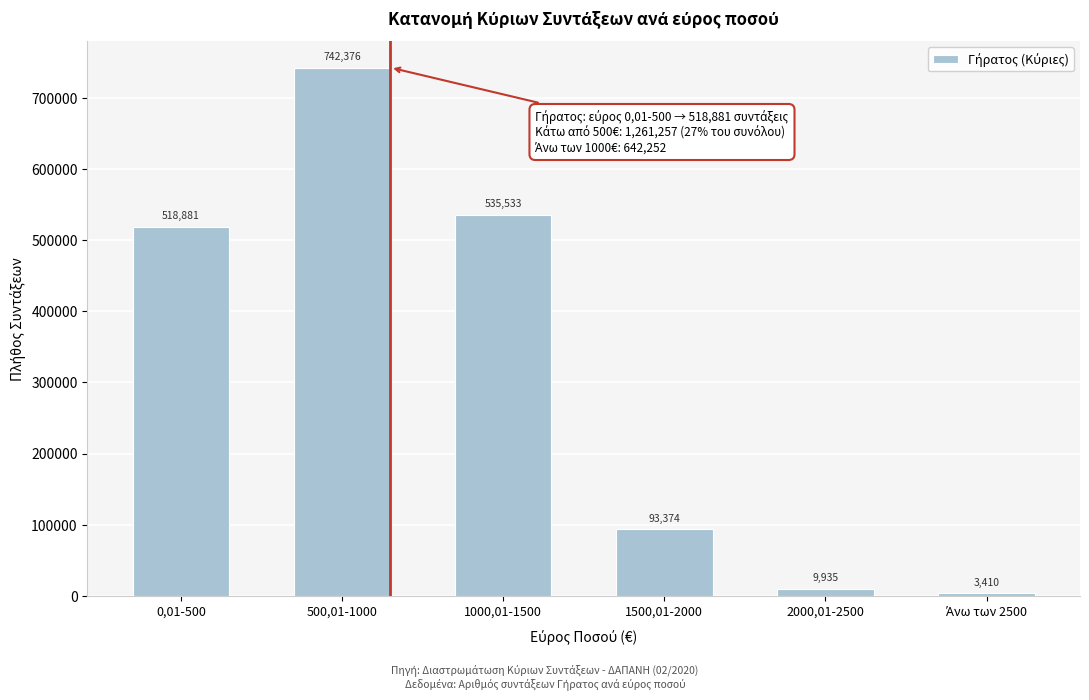

Reading right to left, what are all the values shown in this chart?

3410	9935	93374	535533	742376	518881